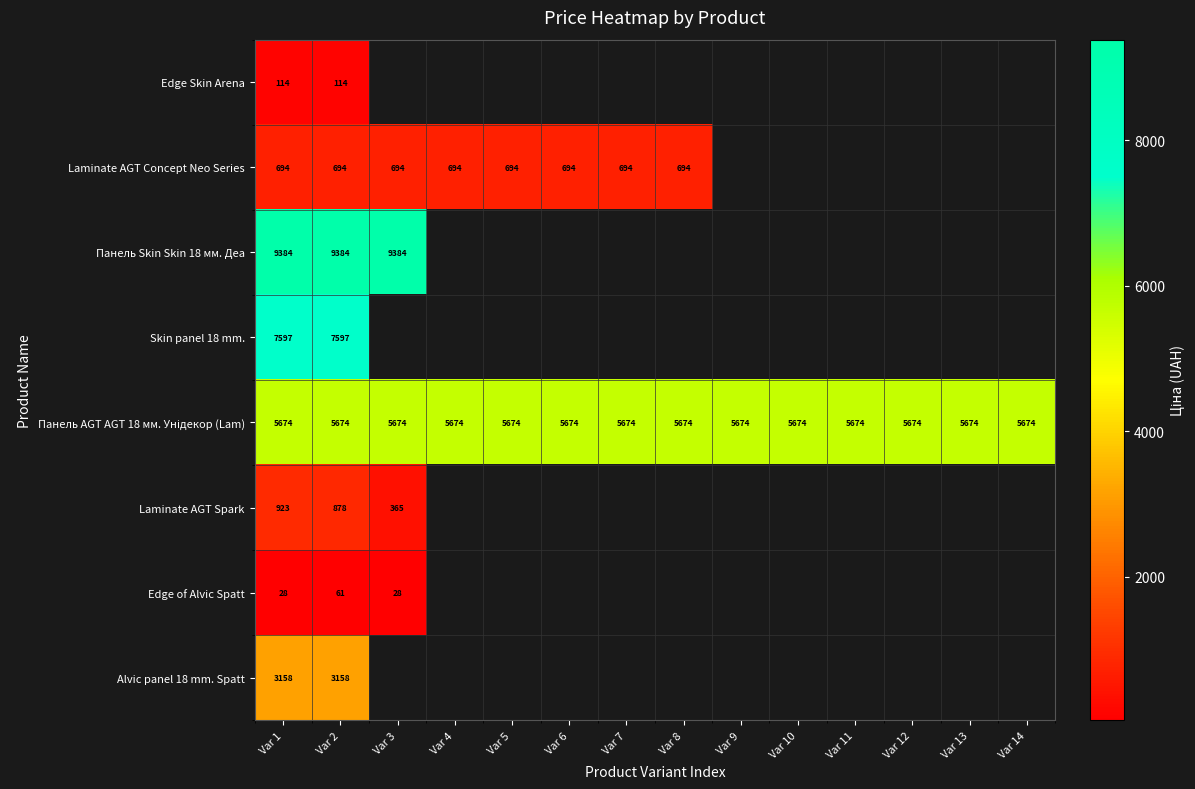

True or false: Edge of Alvic Spatt has a value of 28.0 at Var 3.

True